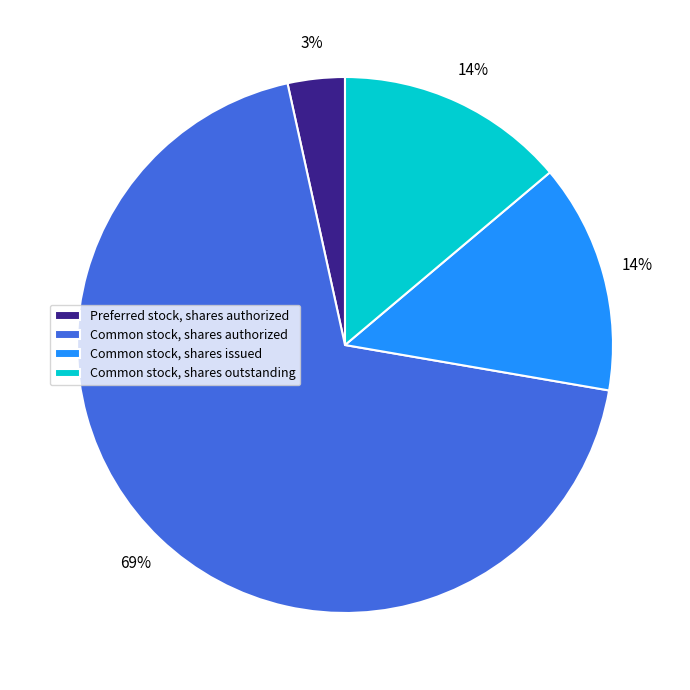

Approximately how many times larger is the value at Common stock, shares issued compared to Common stock, shares outstanding?

1.0